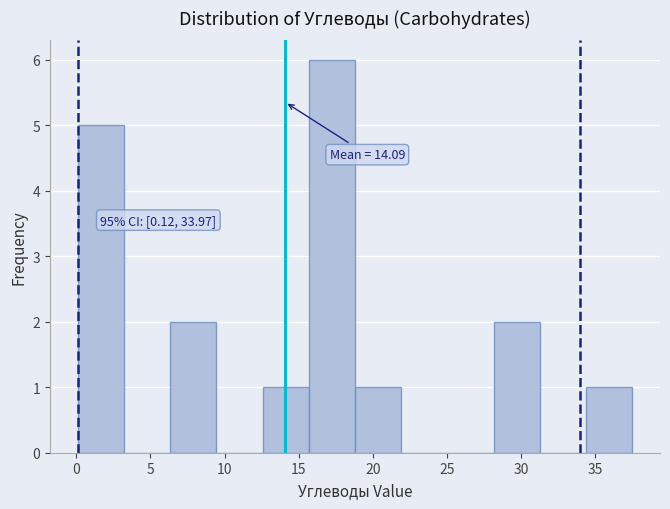

Which range on the x-axis has the tallest bar?

15.5 to 19.0